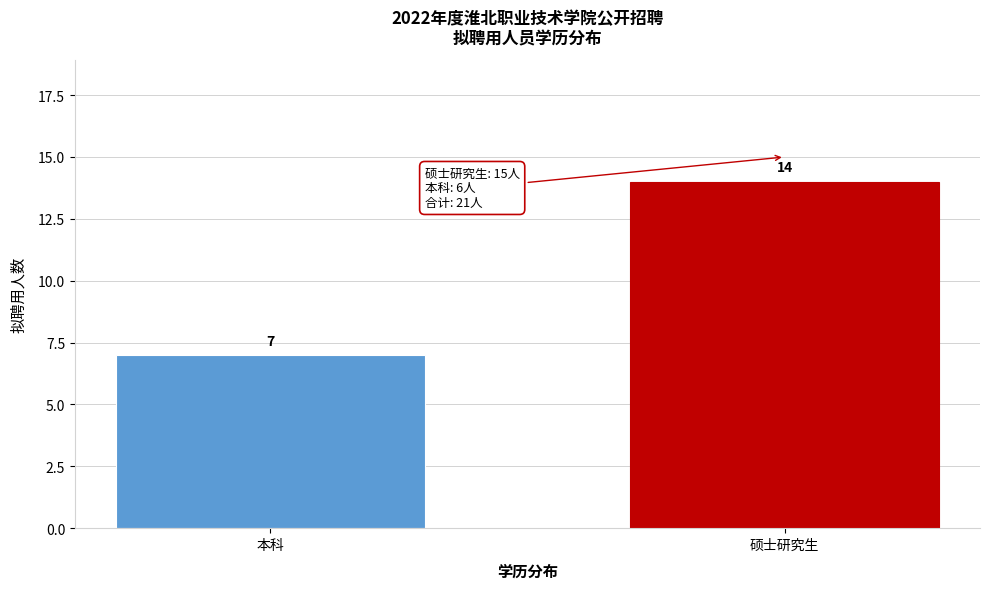

Reading left to right, extract all data points from this chart.

本科=7	硕士研究生=14